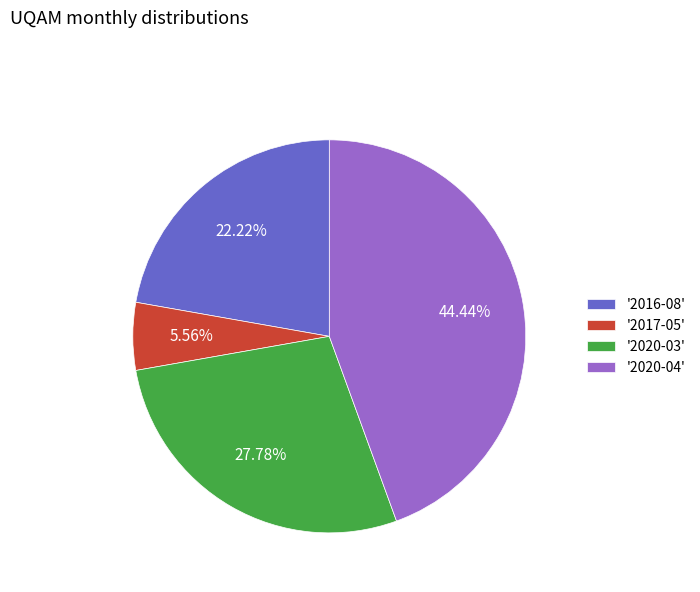

Does '2020-04' account for over 50% of the chart?

No